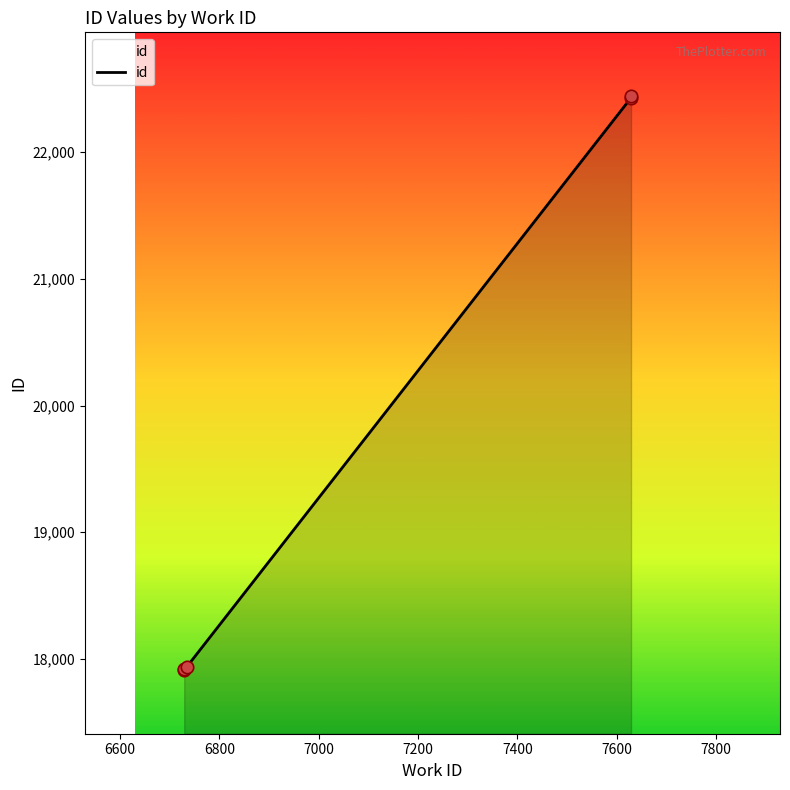

What is the change in value from 6729 to 6734?

+16